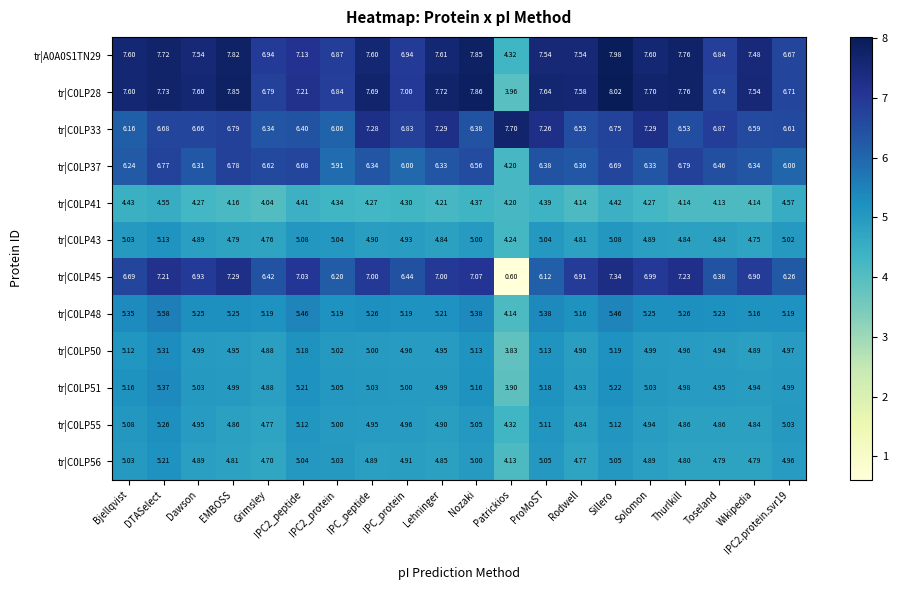

At which label does tr|C0LP48 reach its peak?

DTASelect